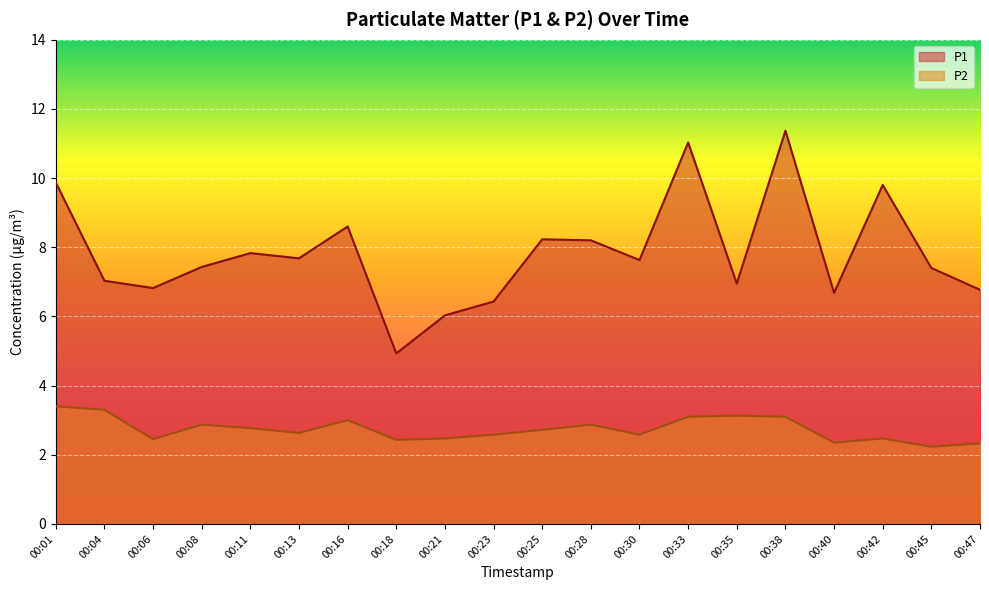

Reading right to left, what are all the values shown in this chart?

P1: 6.8	7.4	9.8	6.7	11.4	7.0	11.0	7.6	8.2	8.2	6.4	6.0	4.9	8.6	7.7	7.8	7.4	6.8	7.0	9.9
P2: 2.3	2.2	2.5	2.4	3.1	3.1	3.1	2.6	2.9	2.7	2.6	2.5	2.4	3.0	2.6	2.8	2.9	2.5	3.3	3.4